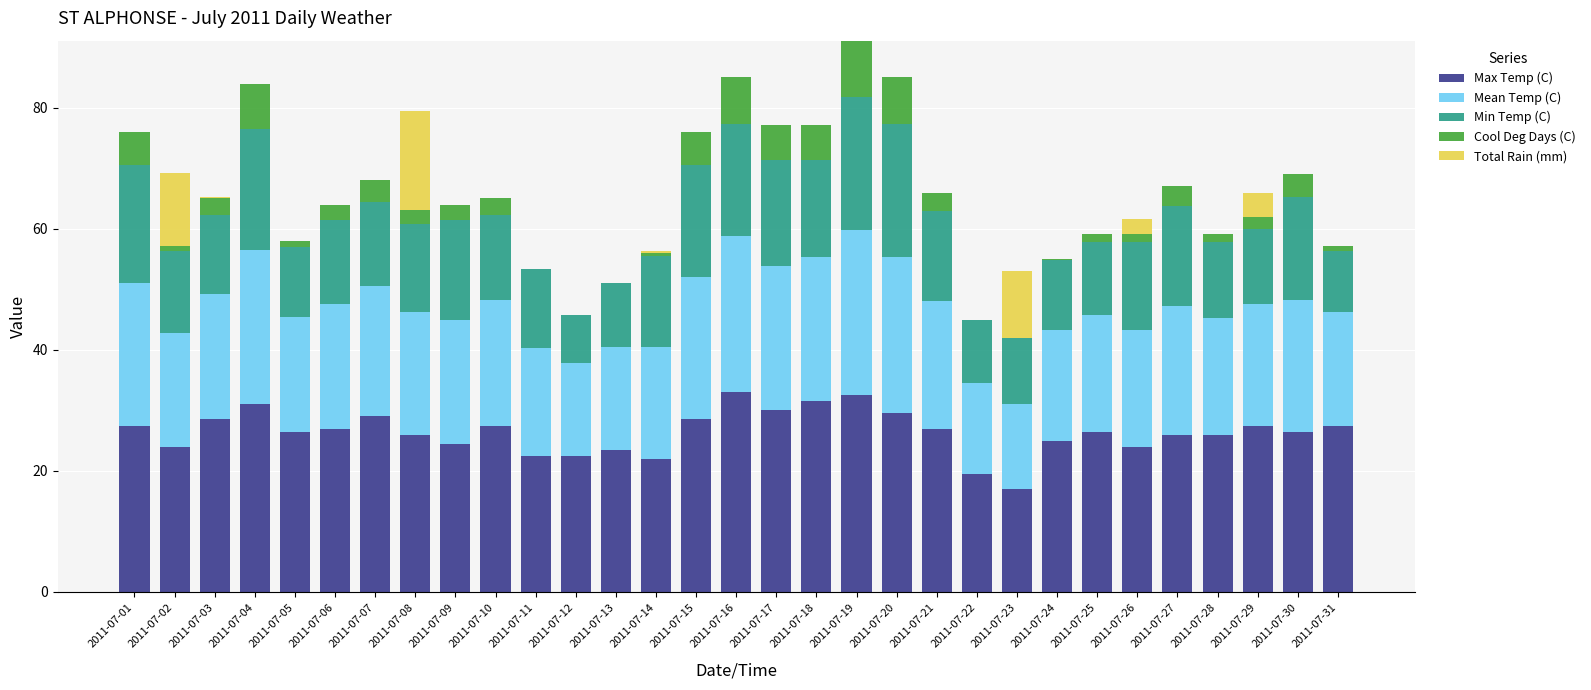

The value of Max Temp (C) at 2011-07-09 is 24.5. True or false?

True